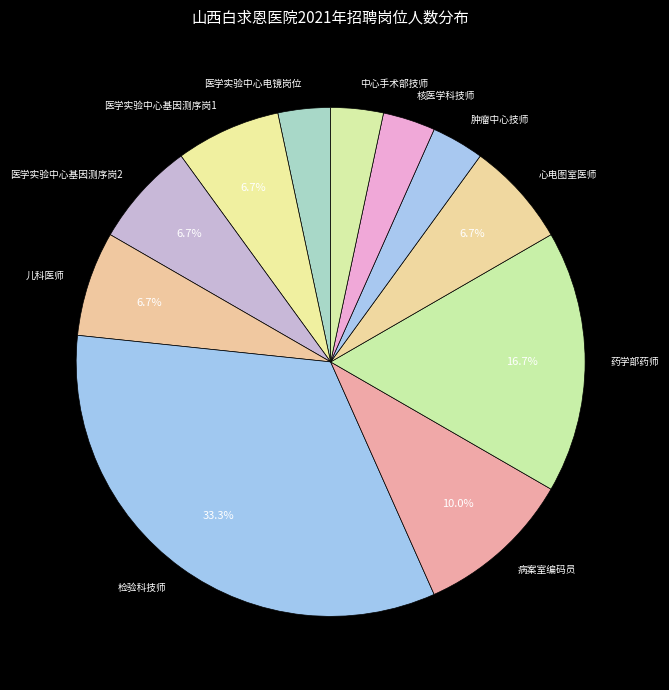

To the nearest percent, what is the difference between the 儿科医师 and 肿瘤中心技师 slice percentages?

3%